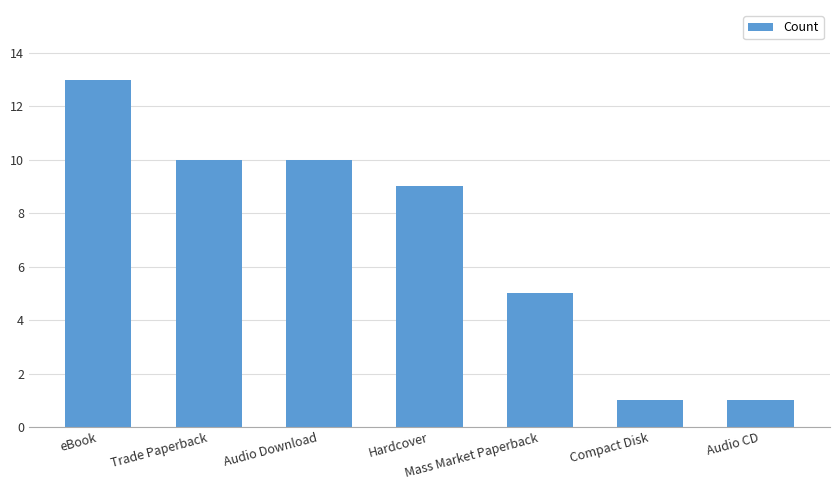

Which label corresponds to the largest value in the chart?

eBook